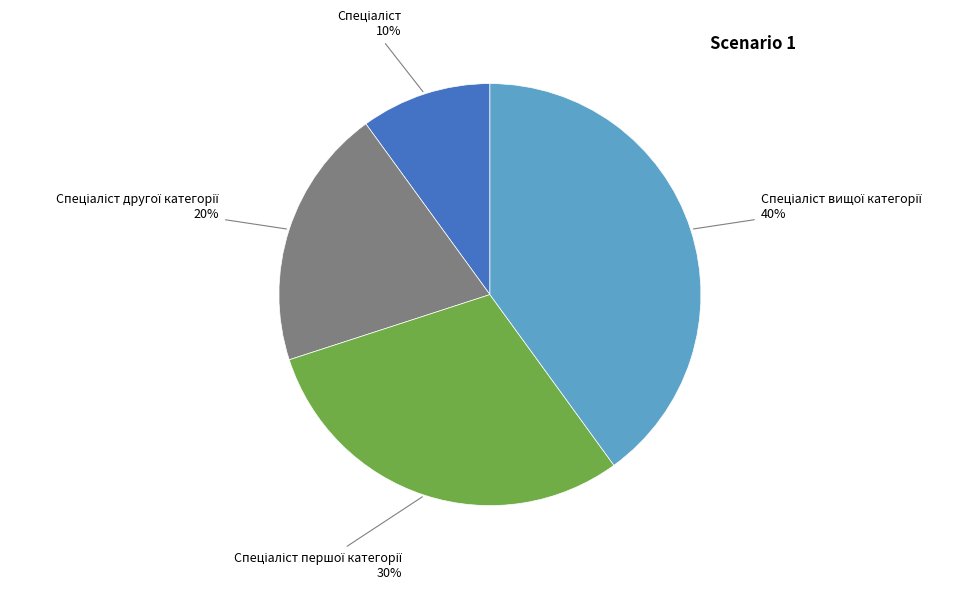

To the nearest percent, what is the average slice percentage?

25%